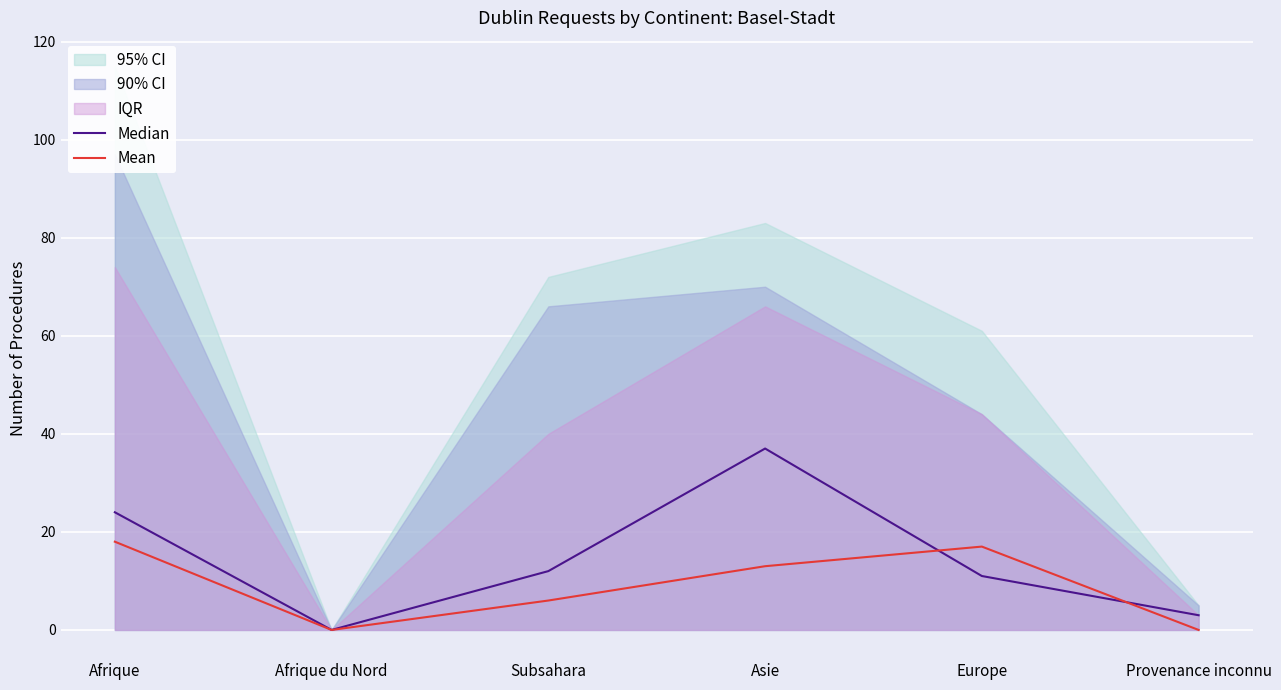

How many intersections are there between Mean and Median?

2